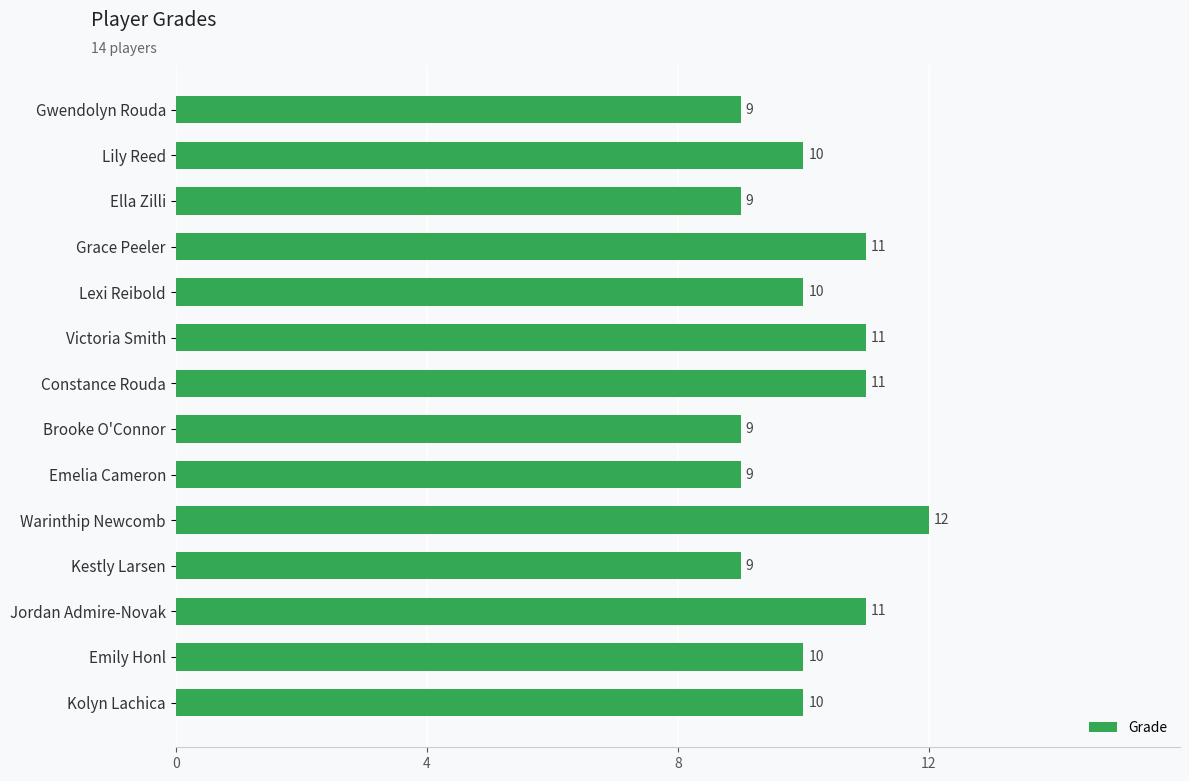

Which has a higher value, Warinthip Newcomb or Brooke O'Connor?

Warinthip Newcomb